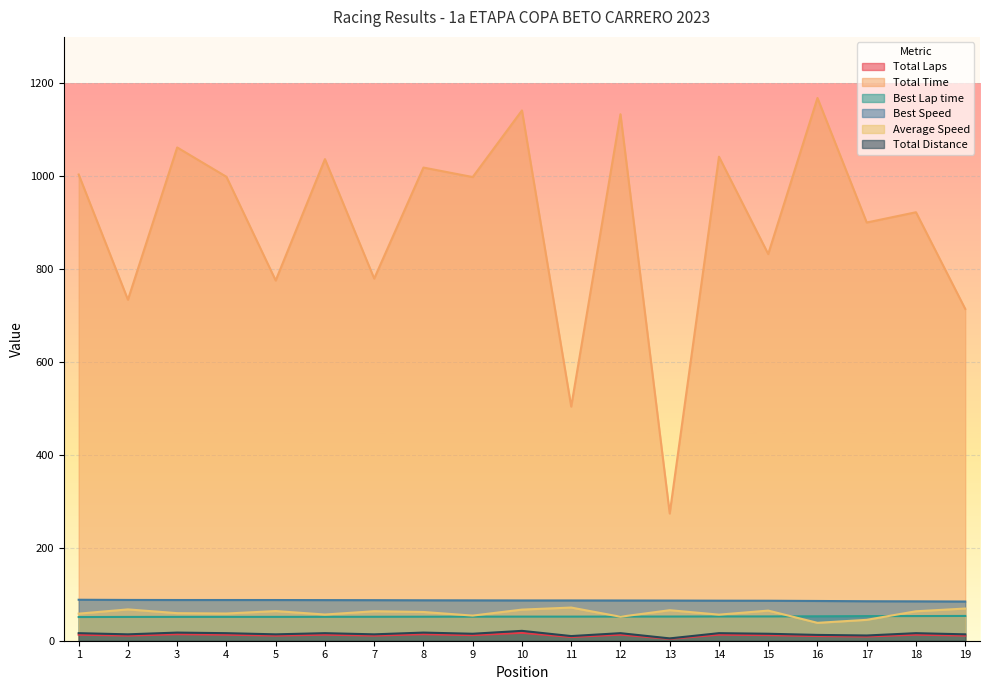

What is the greatest value displayed?

1168.5